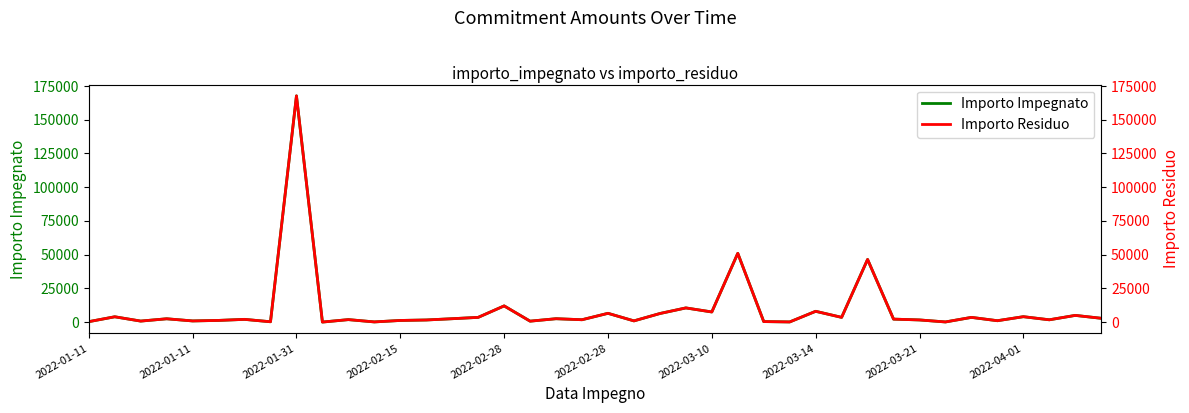

What is the difference between the Importo Residuo values at 17 and 37?

1016.8